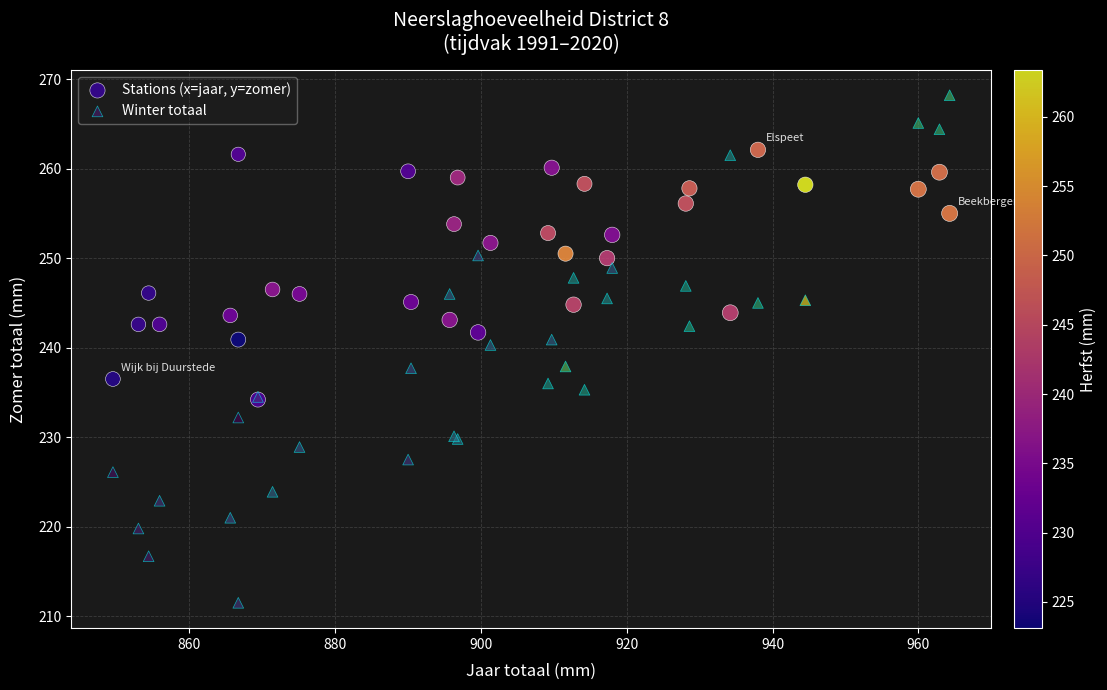

Which series contains the lowest Y value?

Winter totaal